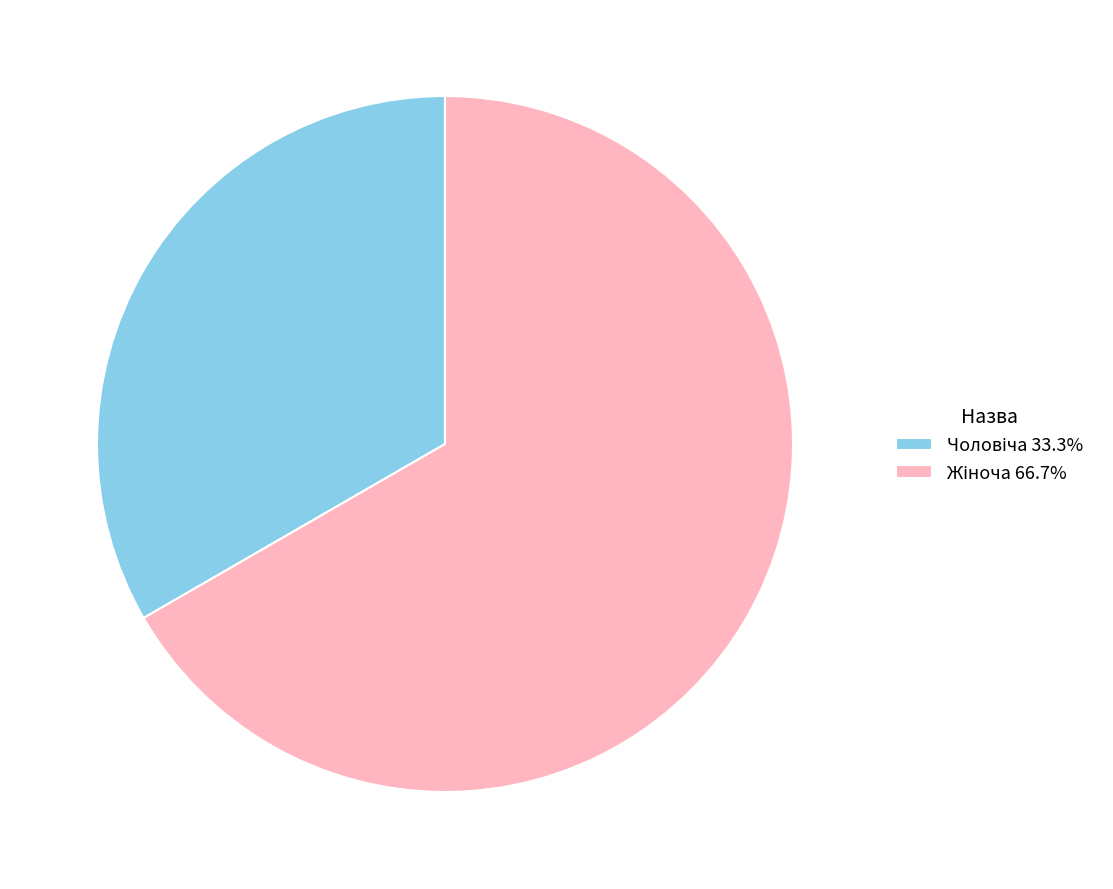

Is there any slice that represents more than half of the pie?

Yes